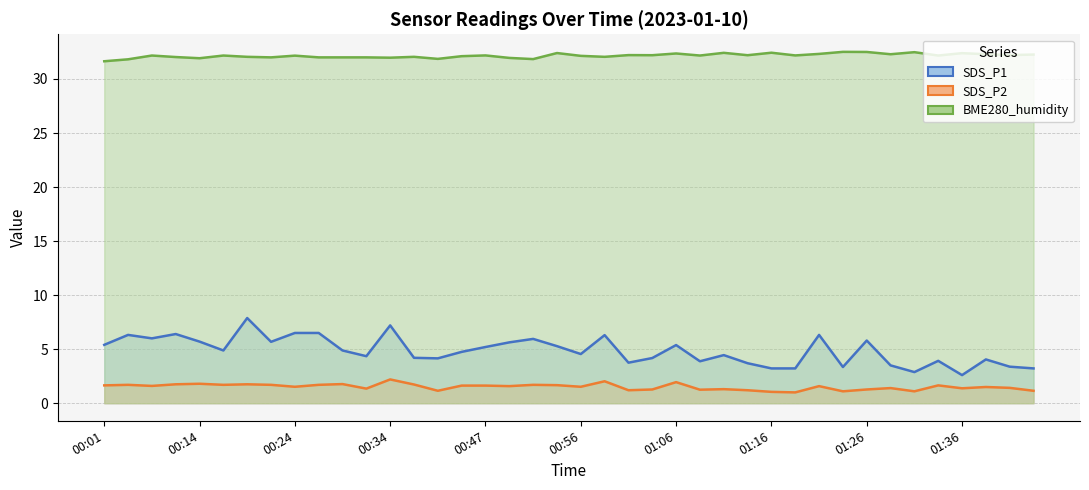

What is the maximum value shown in the chart?

32.5